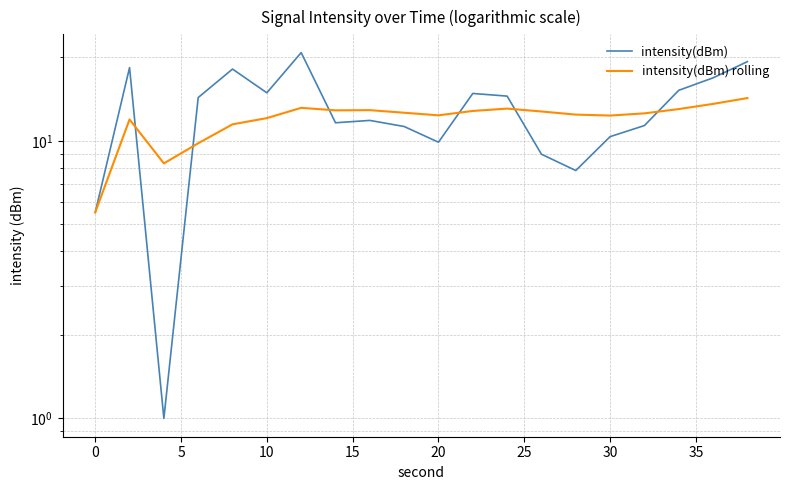

What is the maximum value for intensity(dBm) rolling?

14.3